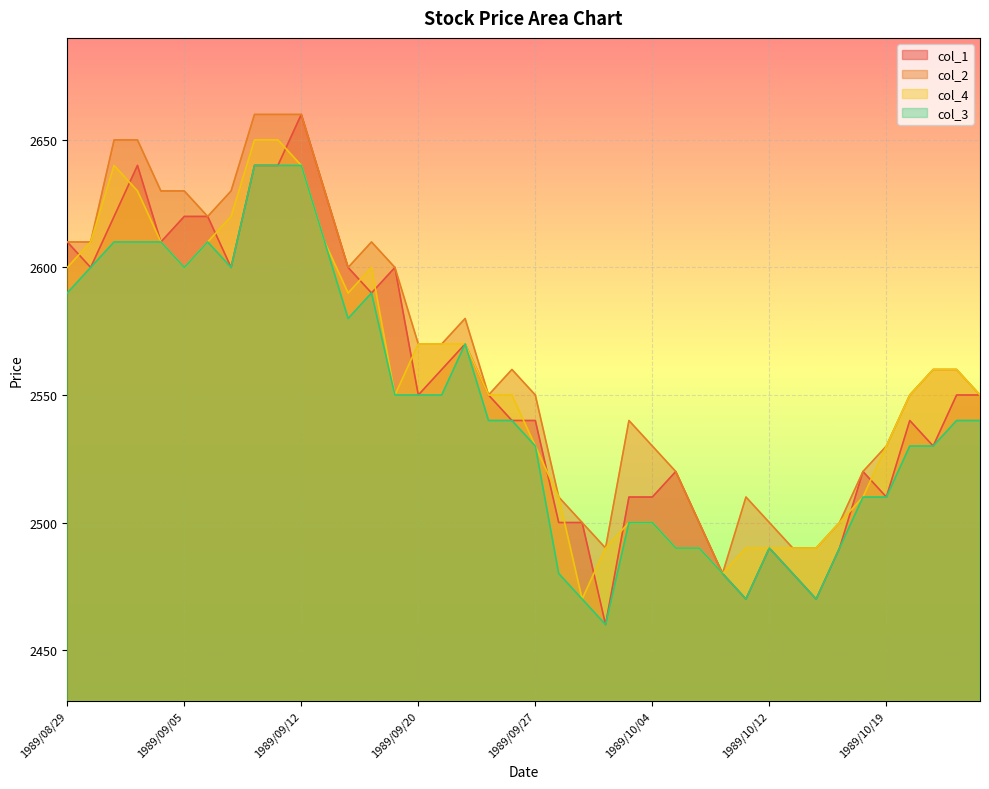

At which category does the chart reach its minimum across all series?

1989/10/02